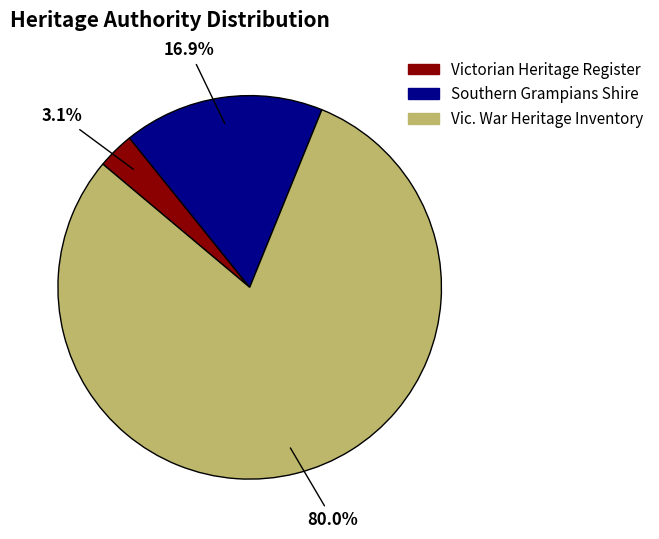

Does Southern Grampians Shire represent more than half of the total?

No